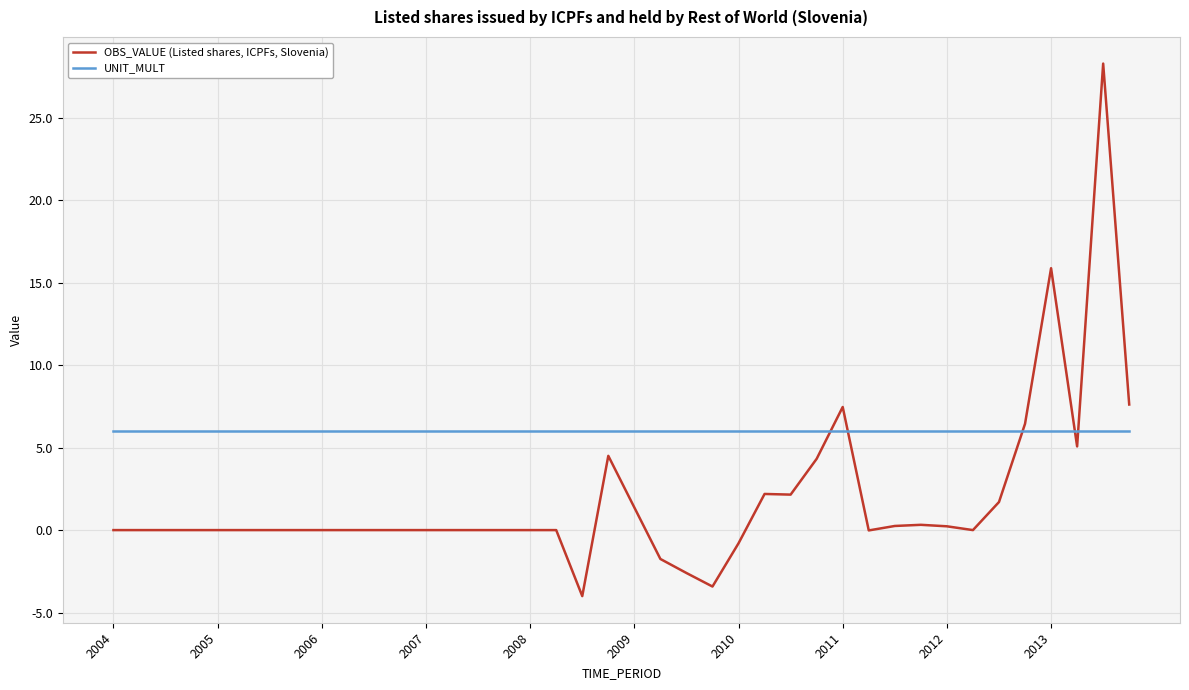

What is the difference between the maximum and second lowest values in the OBS_VALUE (Listed shares, ICPFs, Slovenia) series?

31.7